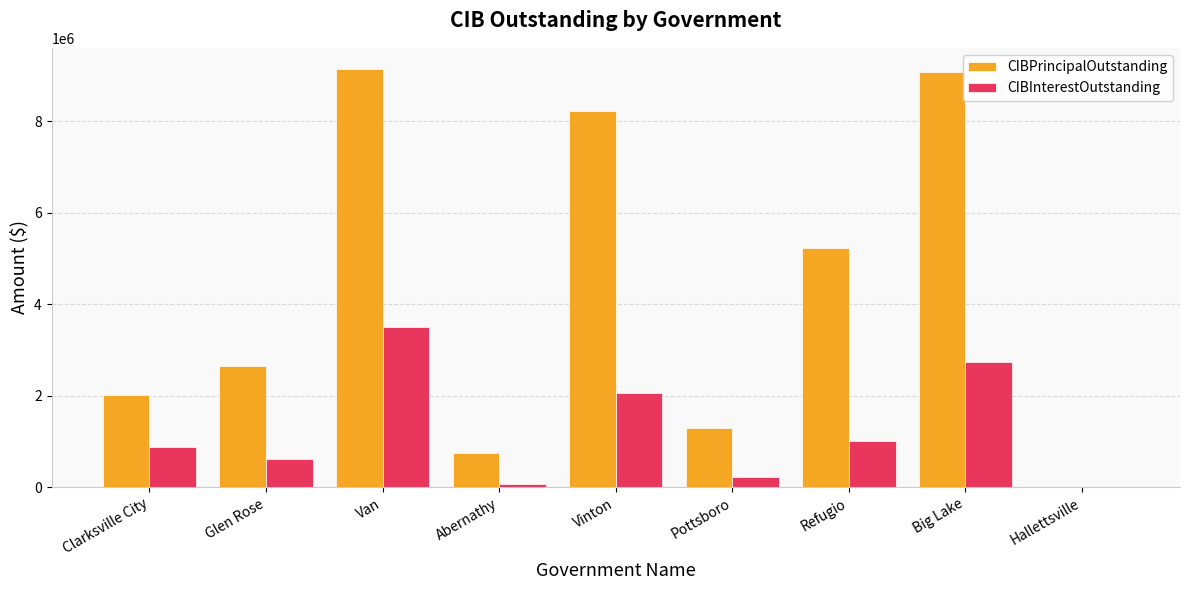

What is the average value of the CIBPrincipalOutstanding series?

4264777.8